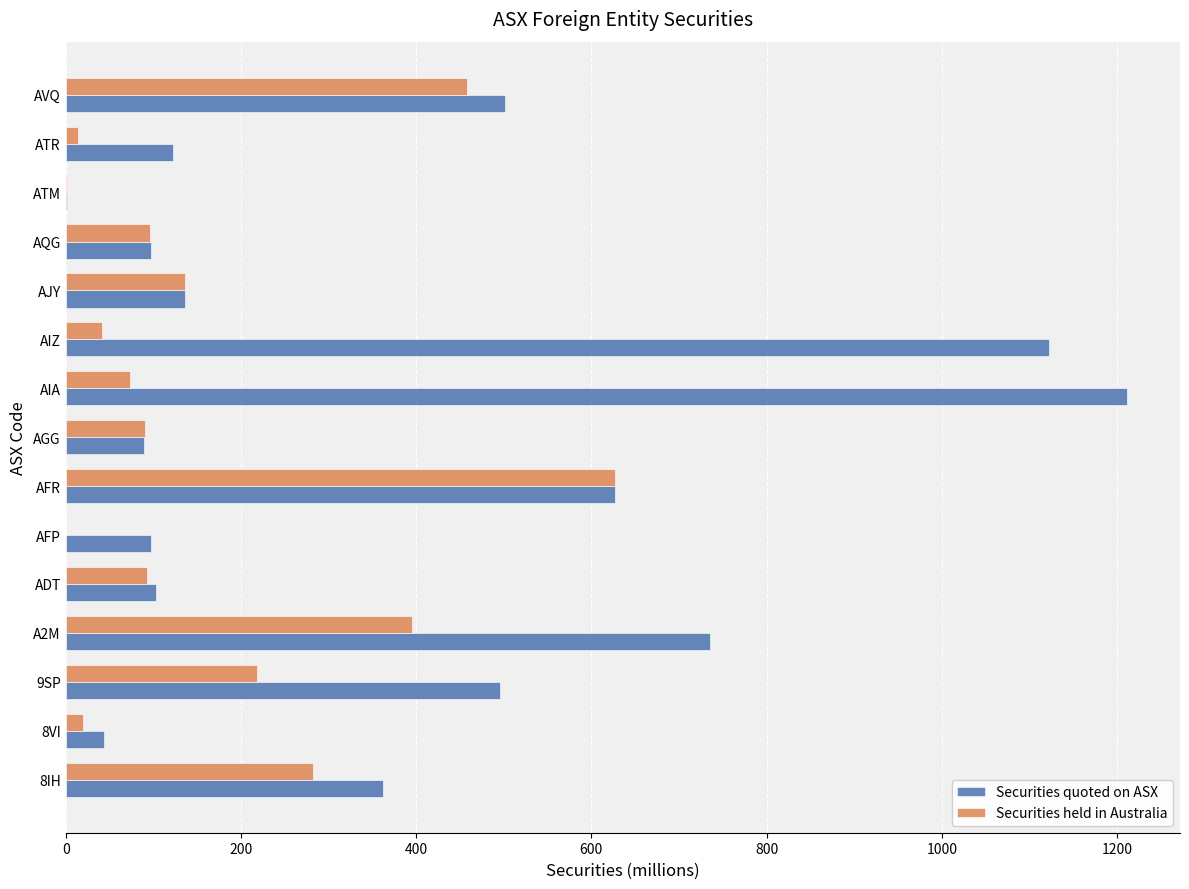

Is the value of Securities quoted on ASX at ADT greater than the value of Securities held in Australia at A2M?

No